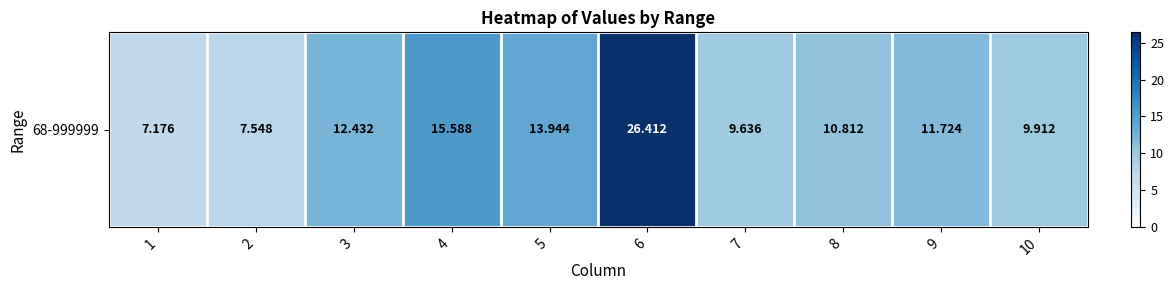

List the labels in order of value, smallest first.

1, 2, 7, 10, 8, 9, 3, 5, 4, 6